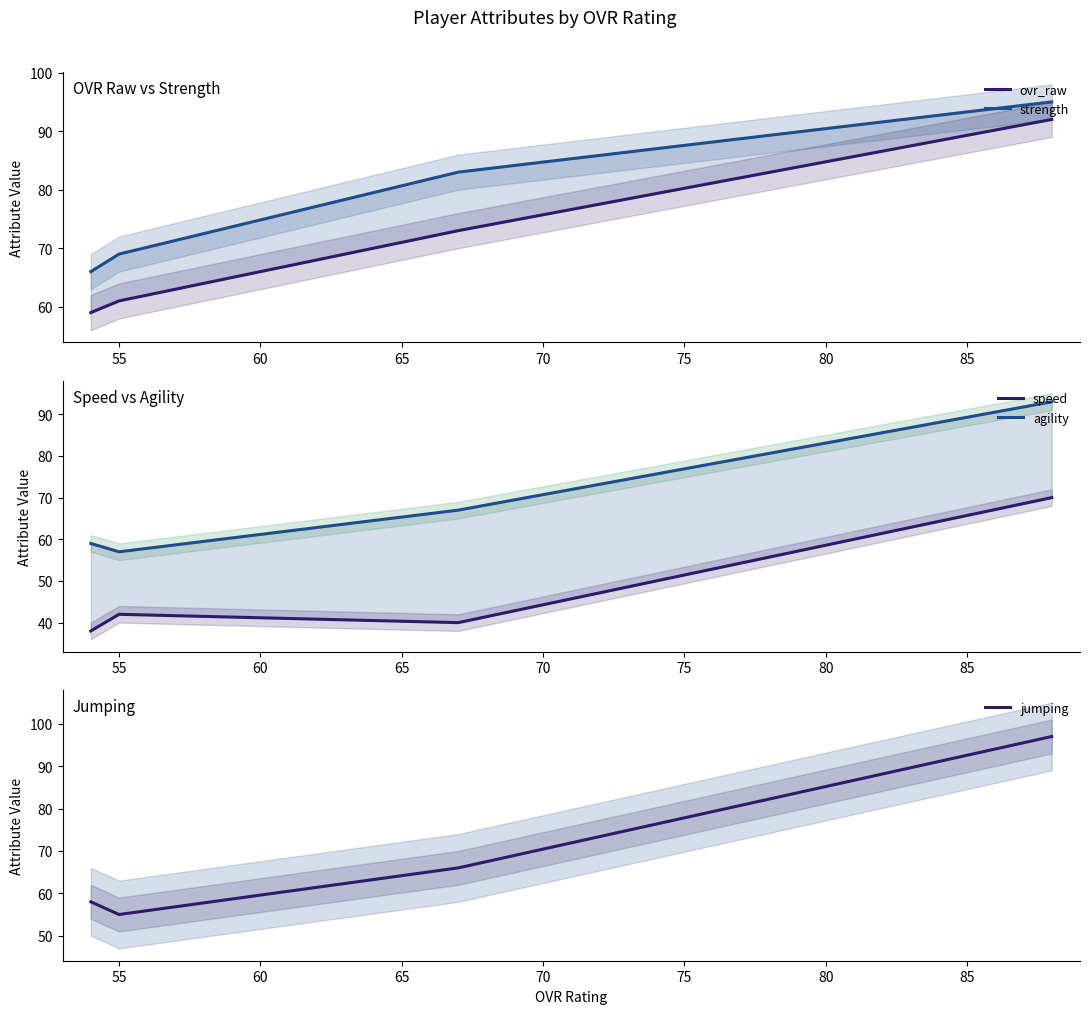

What is the maximum value shown in the chart?

97